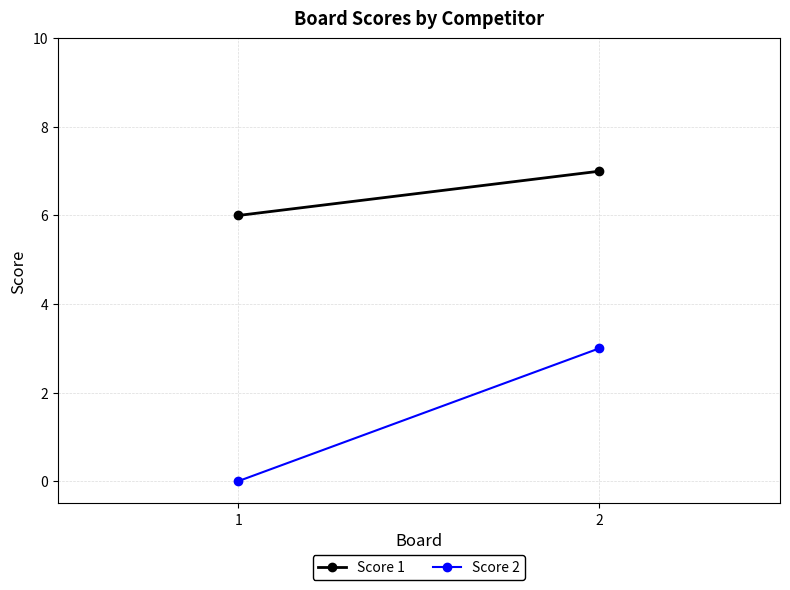

Reading left to right, extract all data points from this chart.

Score 1: 1=6	2=7
Score 2: 1=0	2=3